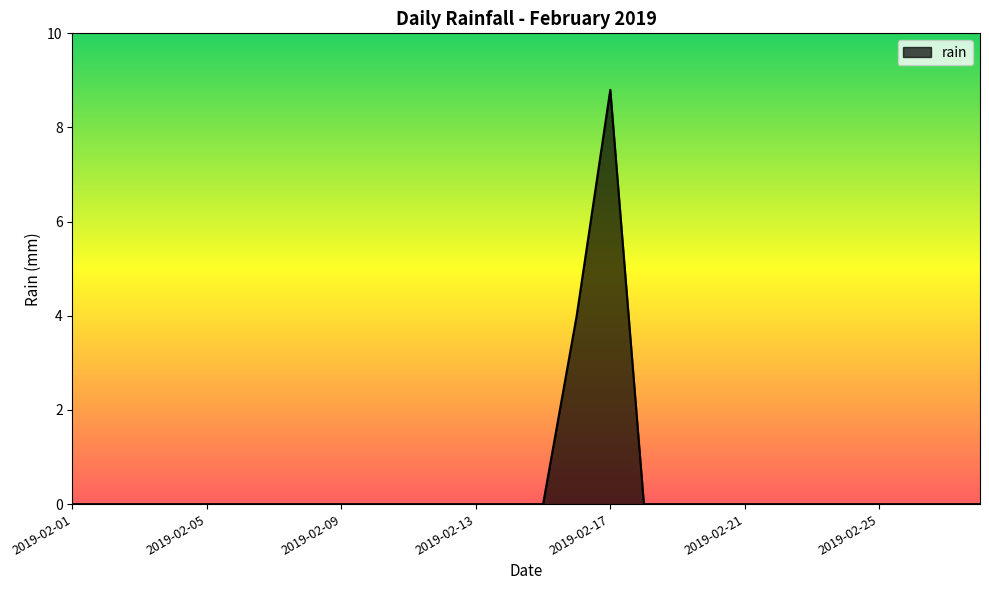

Reading left to right, transcribe all the data shown in this chart.

0.0	0.0	0.0	0.0	0.0	0.0	0.0	0.0	0.0	0.0	0.0	0.0	0.0	0.0	0.0	4.0	8.8	0.0	0.0	0.0	0.0	0.0	0.0	0.0	0.0	0.0	0.0	0.0